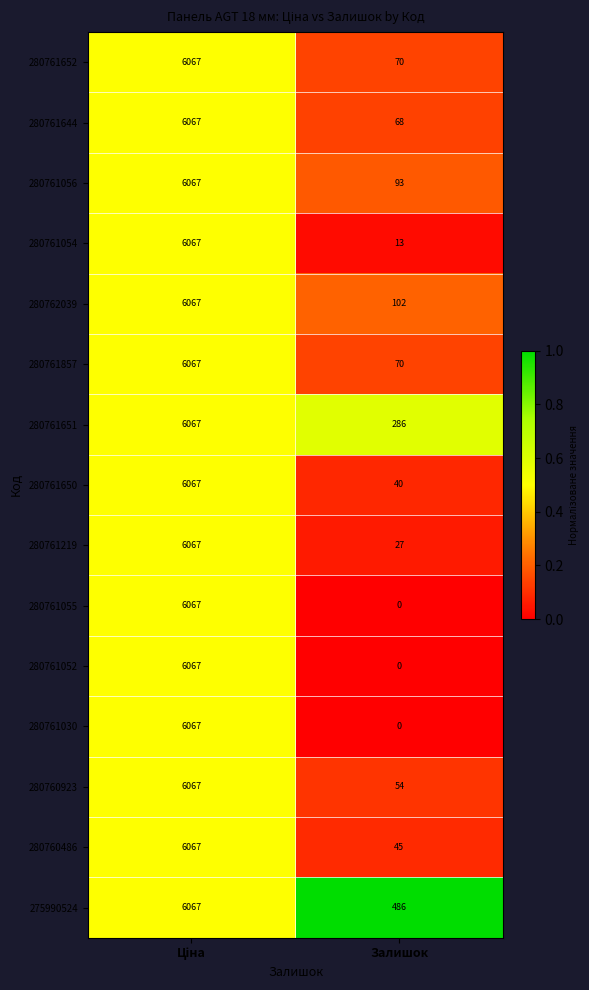

At how many categories does at least one series exceed 0?

2